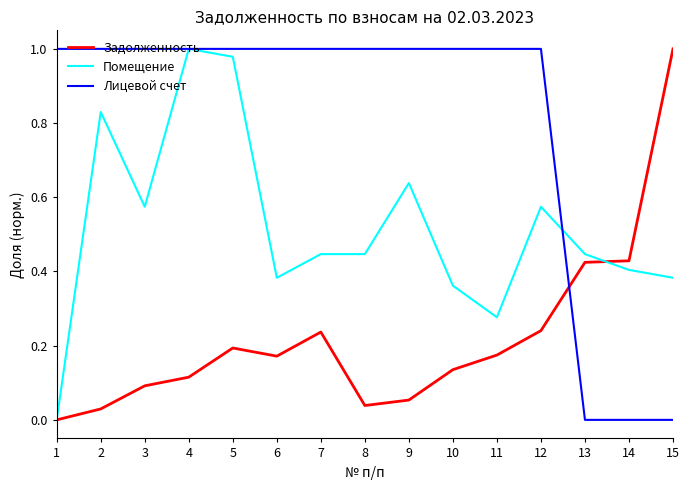

Which series has the largest total across all categories?

Лицевой счет